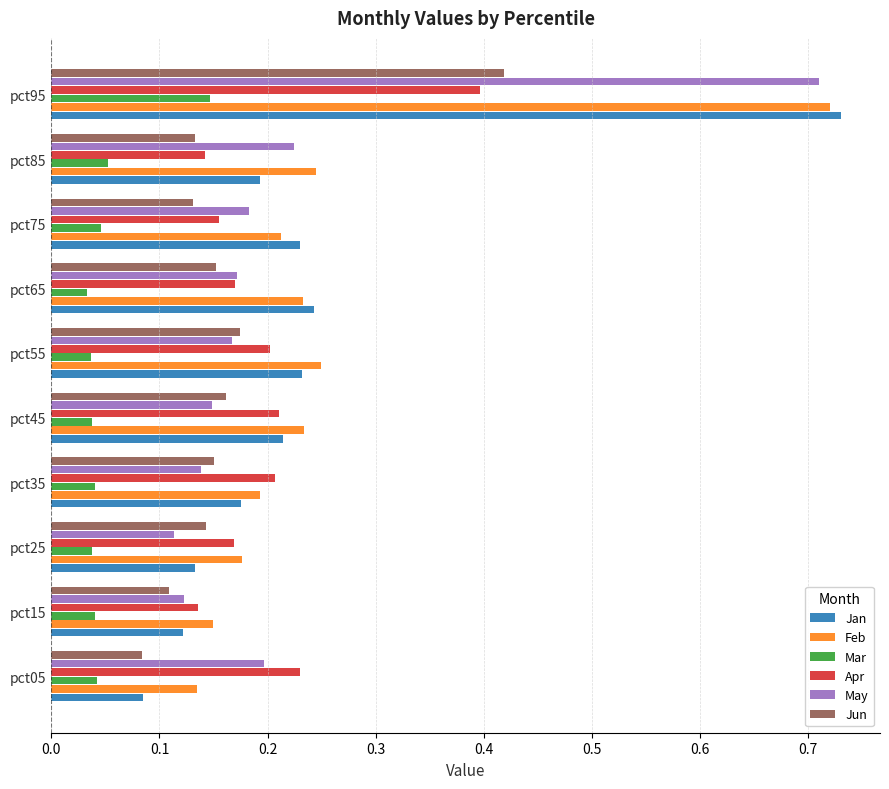

Which series has the largest total across all categories?

Feb